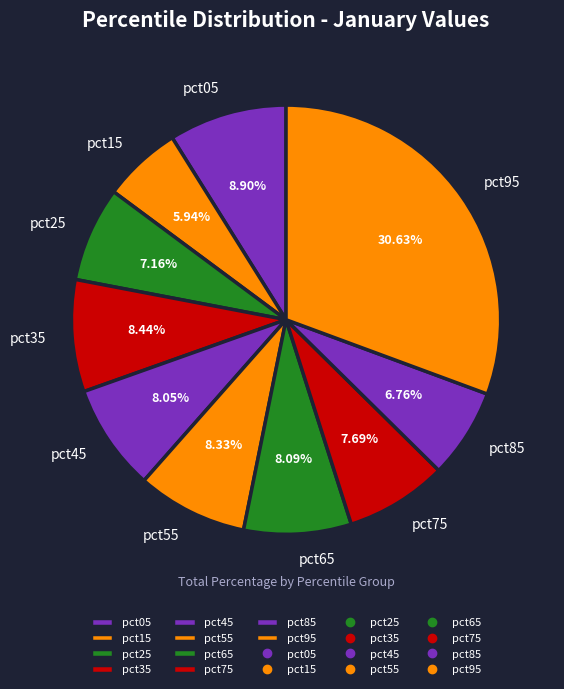

To the nearest percent, what is the difference between the pct95 and pct75 slice percentages?

23%